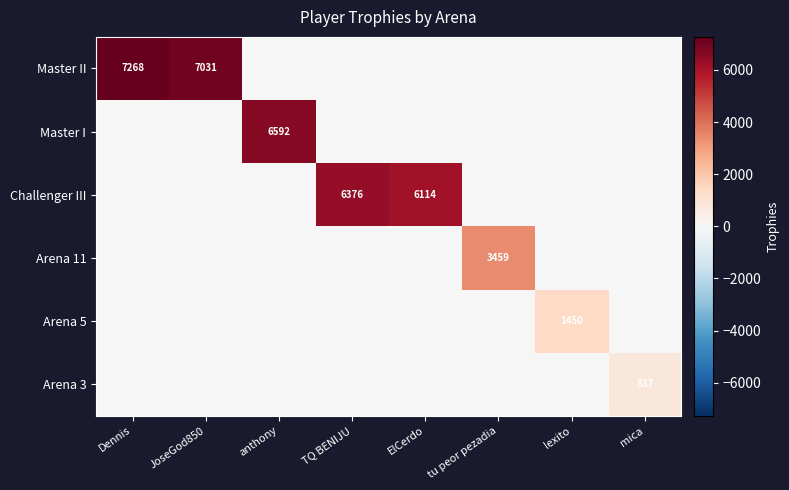

What is the maximum value shown in the chart?

7268